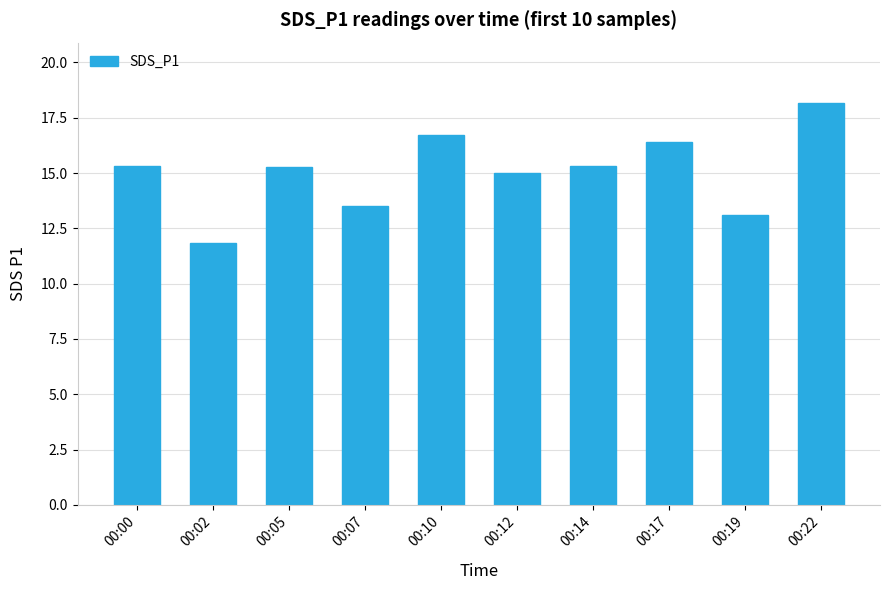

True or false: the data shows 15.0 at 00:12.

True